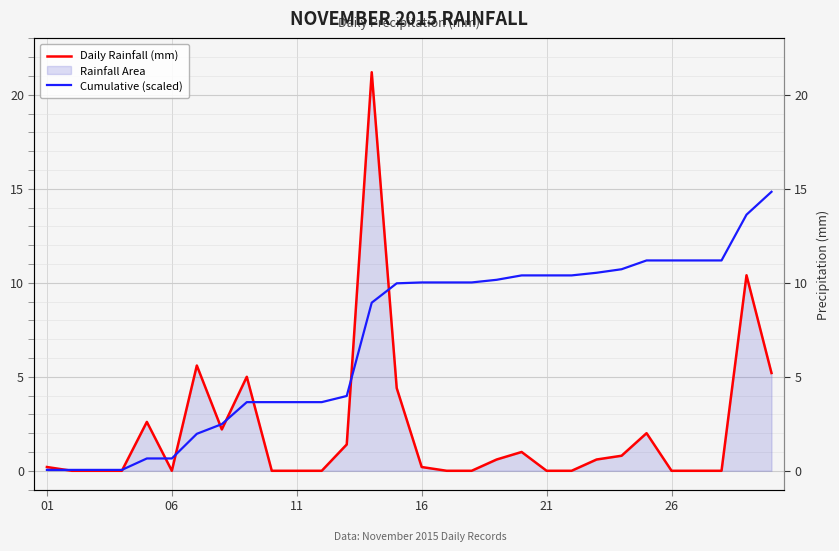

How many values in Daily Rainfall (mm) are above zero?

16